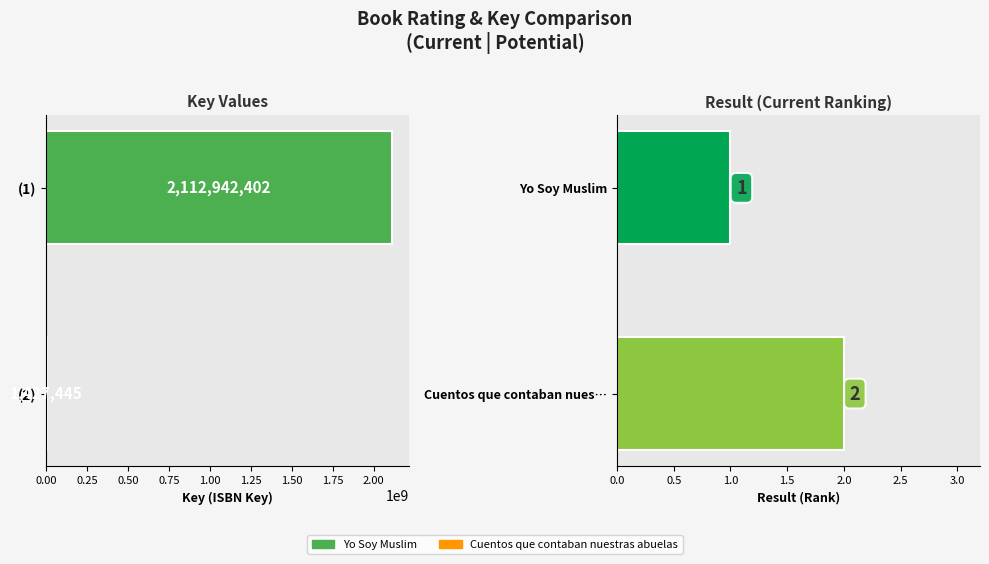

At which label is Key closest to 1057184923?

Cuentos que contaban nuestras abuelas